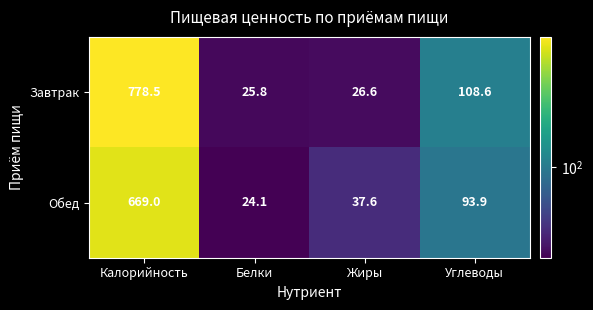

List the series in order of their peak value, highest first.

Завтрак, Обед